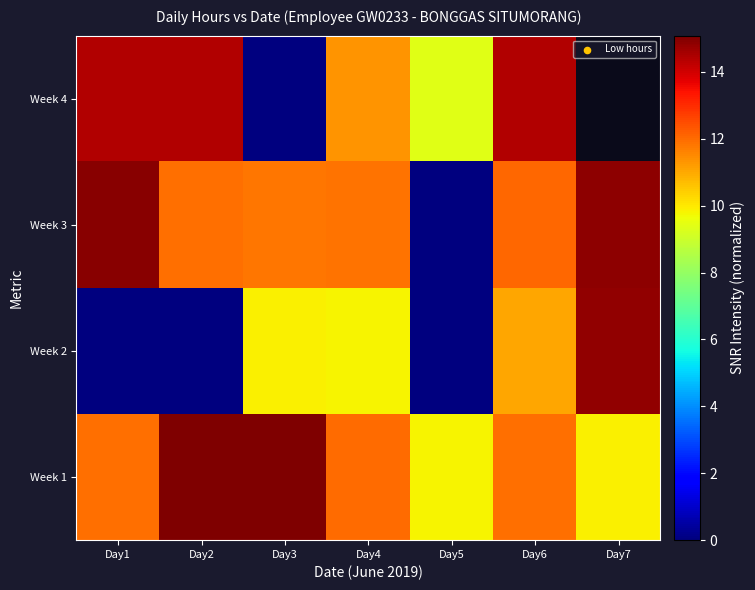

What is the sum of all Week 3 values?

77.5